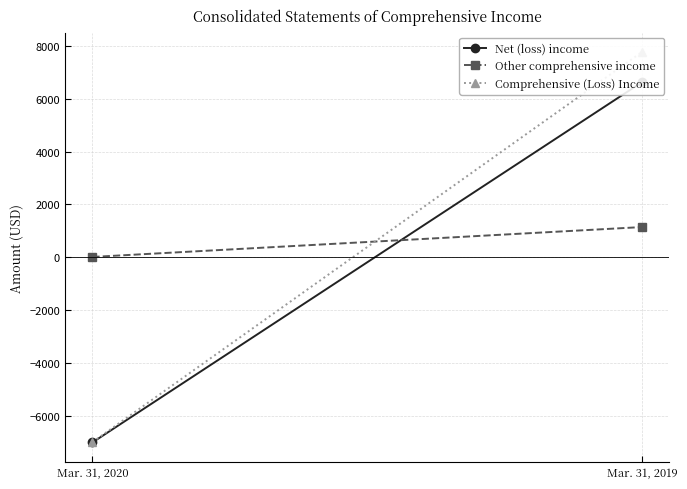

How many data points does each series have?

2